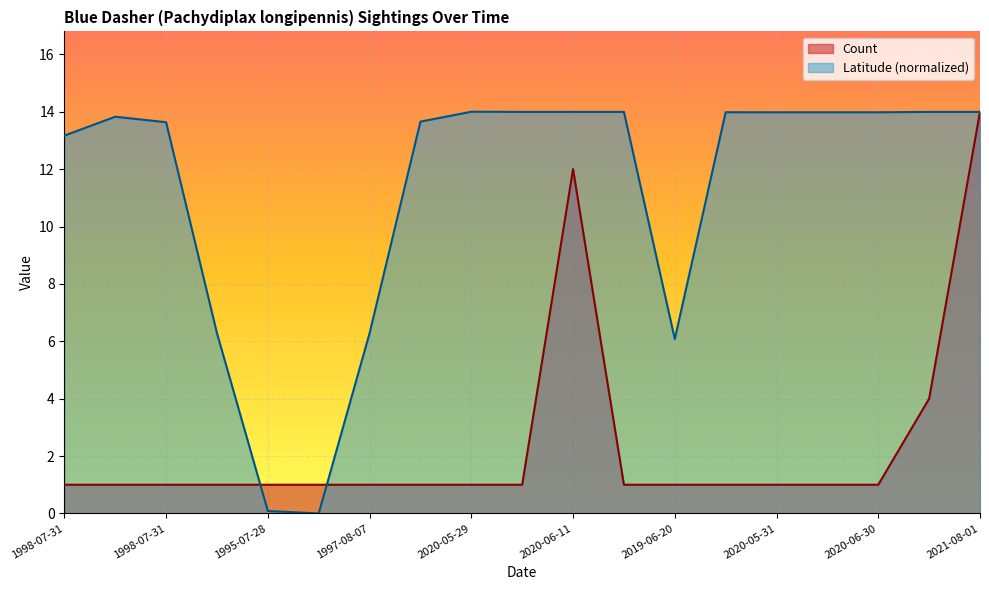

The Count series shows 1.0 at 1995-07-28. True or false?

True